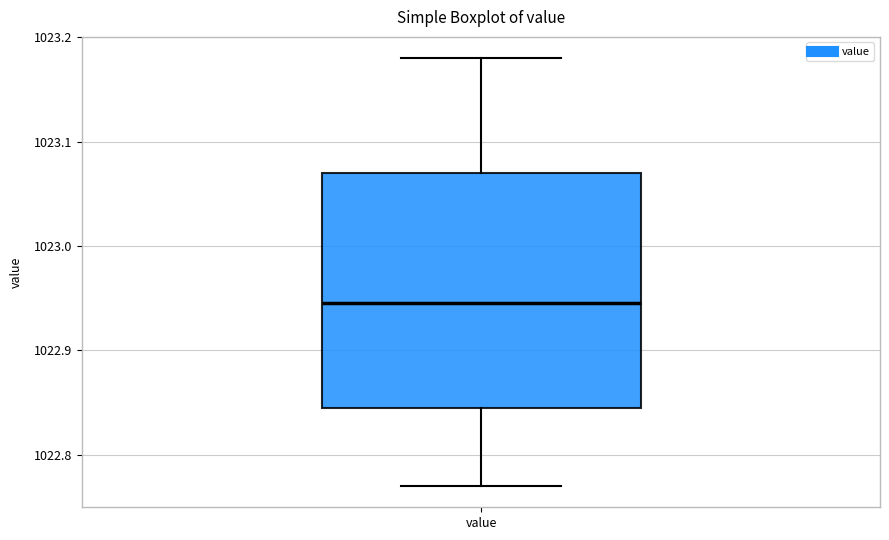

Where does the median line of the box for value sit on the y-axis? The values are not printed on the chart, so give them approximately, as read against the axis.

1022.95